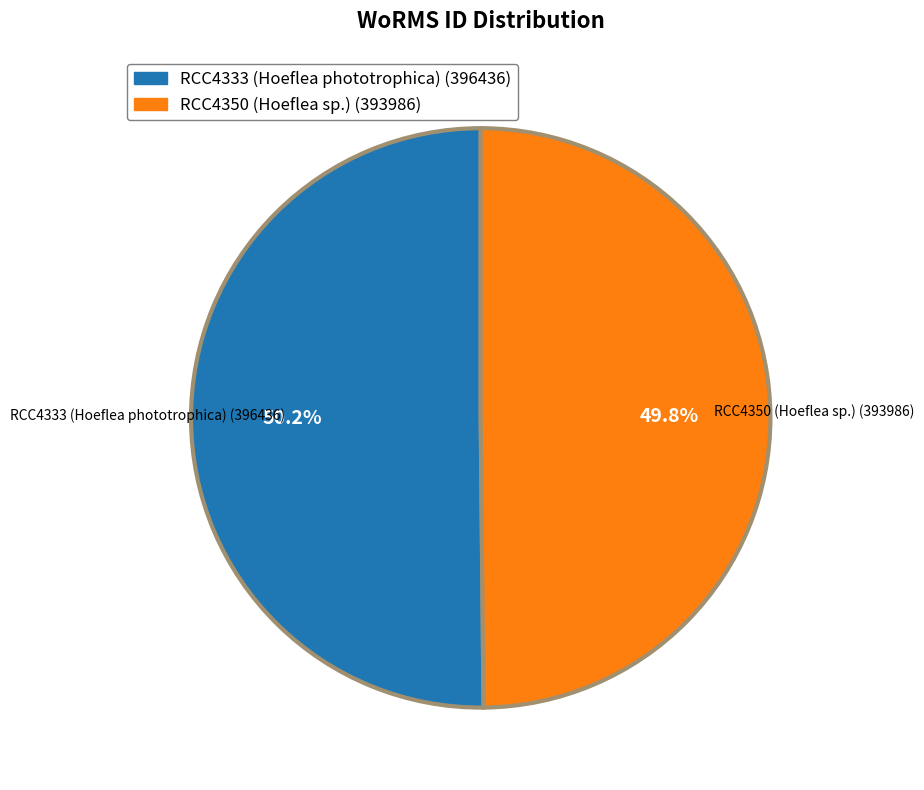

True or false: RCC4350 (Hoeflea sp.) accounts for 50% of the total.

True